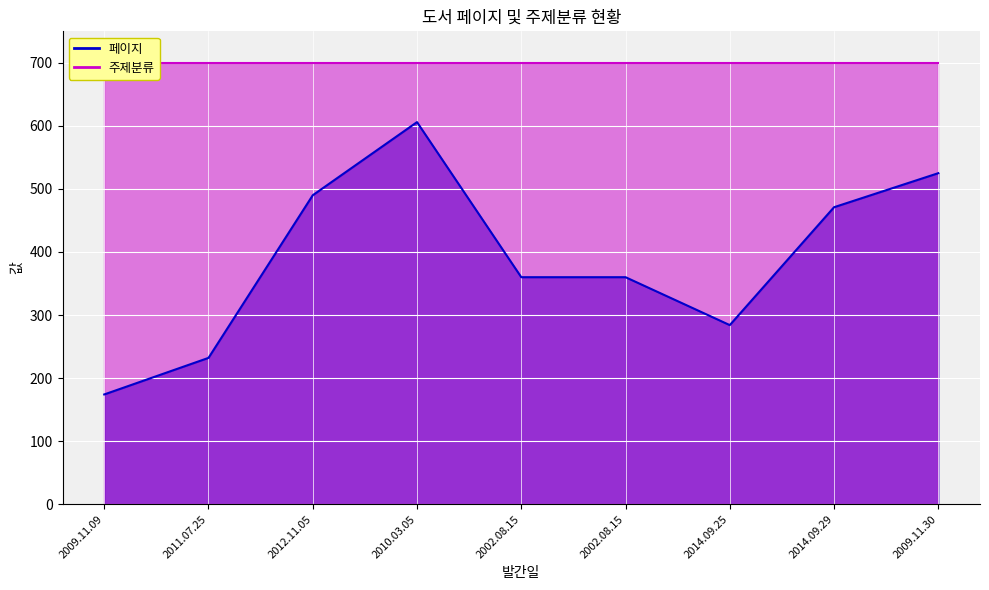

Is it true that the value at 2014.09.25 is 284?

True